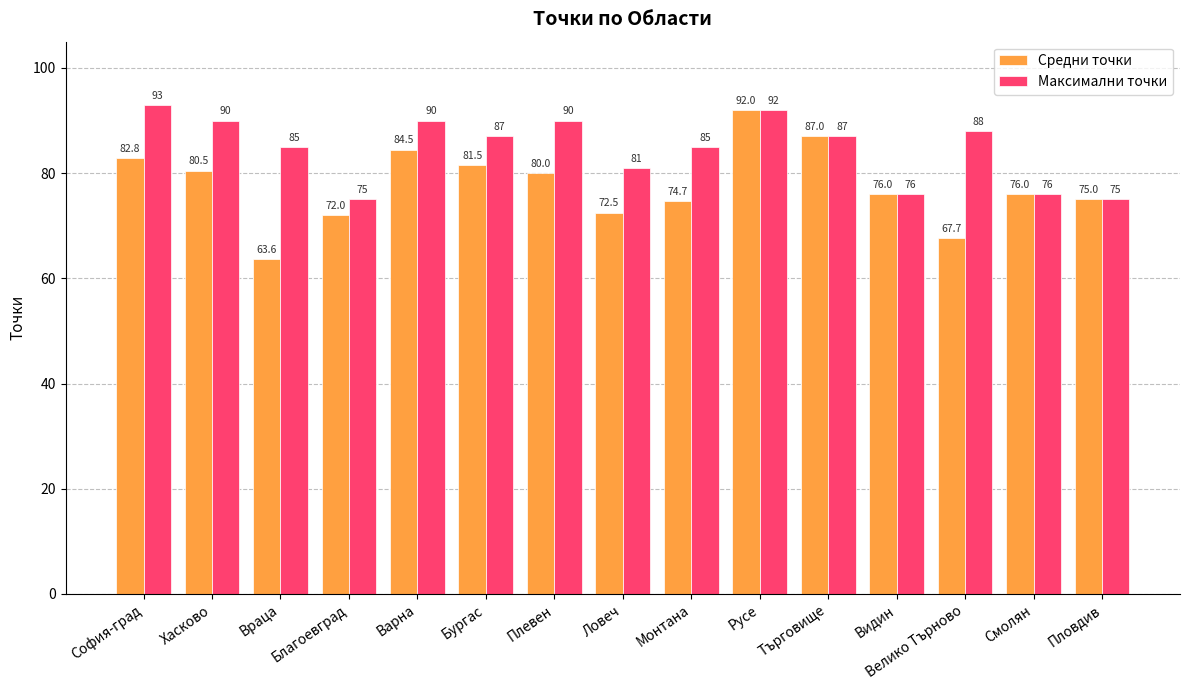

Rank the series at Монтана from highest to lowest value.

Максимални точки, Средни точки